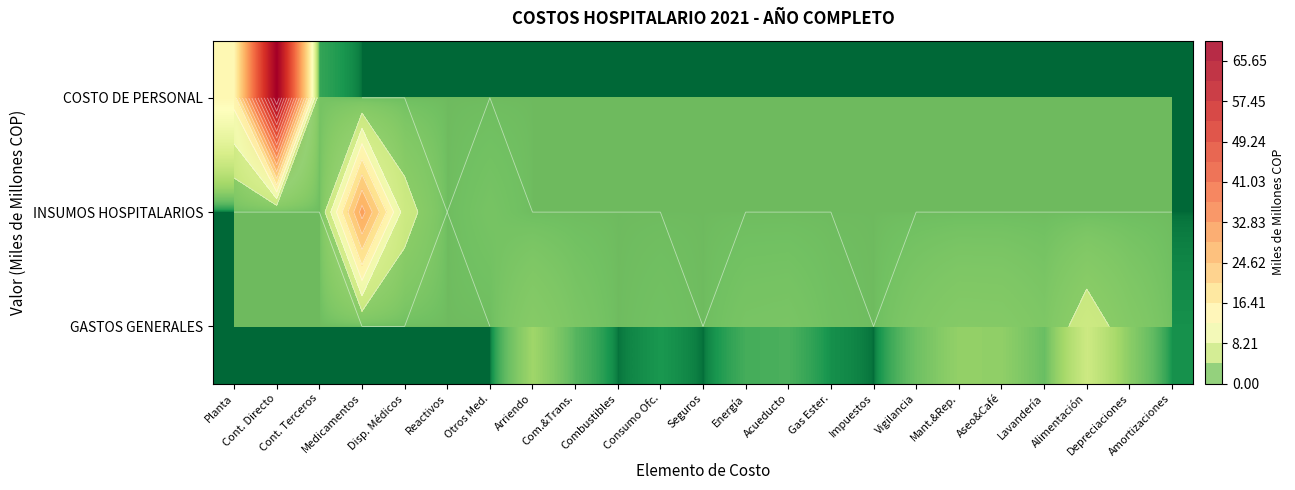

What is the total value across all series at Depreciaciones?

2.3